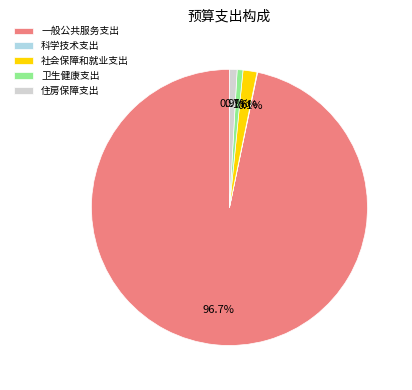

Is the sum of 卫生健康支出 and 一般公共服务支出 greater than half?

Yes